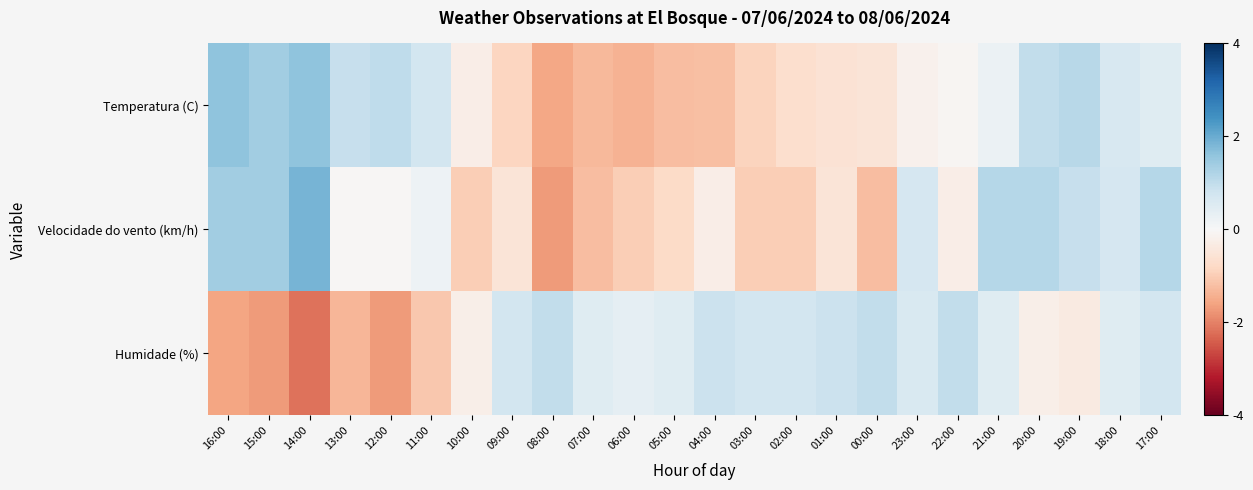

Reading left to right, what are all the values shown in this chart?

Temperatura (C): 16:00=1.6	15:00=1.4	14:00=1.6	13:00=0.9	12:00=1.0	11:00=0.7	10:00=-0.3	09:00=-0.9	08:00=-1.5	07:00=-1.3	06:00=-1.4	05:00=-1.2	04:00=-1.2	03:00=-0.9	02:00=-0.7	01:00=-0.6	00:00=-0.5	23:00=-0.2	22:00=-0.1	21:00=0.2	20:00=1.0	19:00=1.1	18:00=0.6	17:00=0.5
Velocidade do vento (km/h): 16:00=1.4	15:00=1.4	14:00=1.9	13:00=-0.0	12:00=-0.0	11:00=0.2	10:00=-1.0	09:00=-0.5	08:00=-1.7	07:00=-1.2	06:00=-1.0	05:00=-0.8	04:00=-0.3	03:00=-1.0	02:00=-1.0	01:00=-0.5	00:00=-1.2	23:00=0.7	22:00=-0.3	21:00=1.1	20:00=1.1	19:00=0.9	18:00=0.7	17:00=1.1
Humidade (%): 16:00=-1.6	15:00=-1.7	14:00=-2.2	13:00=-1.3	12:00=-1.7	11:00=-1.1	10:00=-0.2	09:00=0.7	08:00=1.0	07:00=0.5	06:00=0.4	05:00=0.5	04:00=0.8	03:00=0.7	02:00=0.7	01:00=0.8	00:00=1.0	23:00=0.6	22:00=1.0	21:00=0.5	20:00=-0.2	19:00=-0.4	18:00=0.5	17:00=0.7